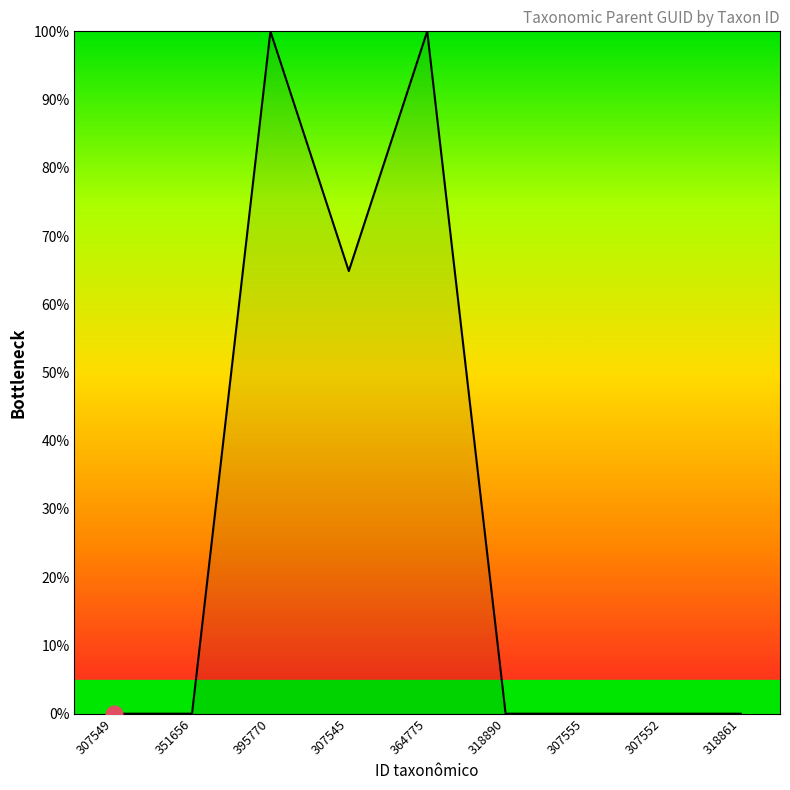

Reading left to right, what are all the values shown in this chart?

0.0	0.0	100.0	64.9	100.0	0.0	0.0	0.0	0.0